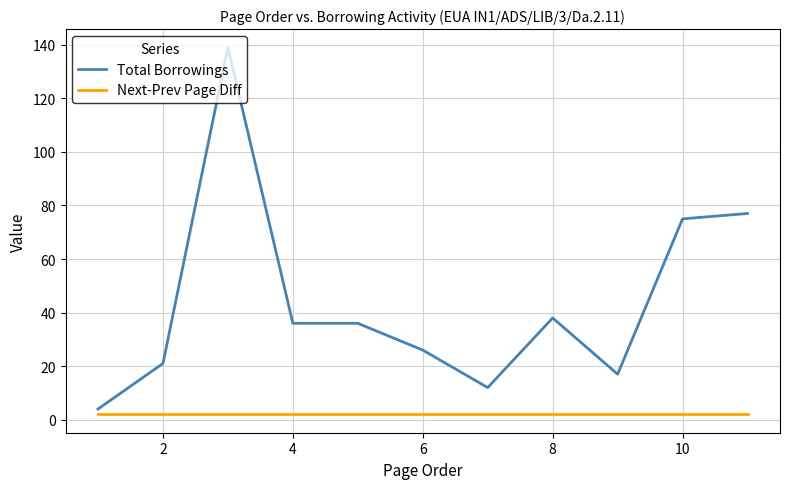

Which series has the widest spread of values?

Total Borrowings